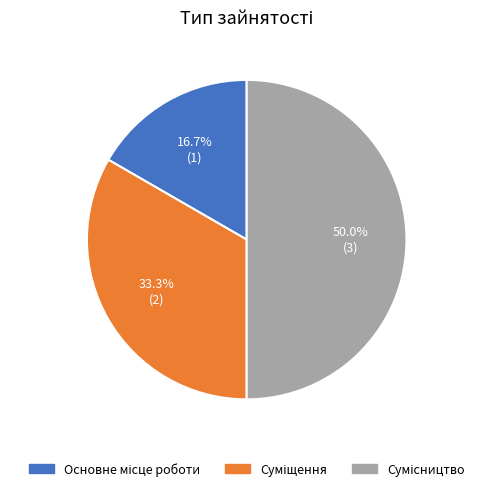

How many segments does this pie chart have?

3